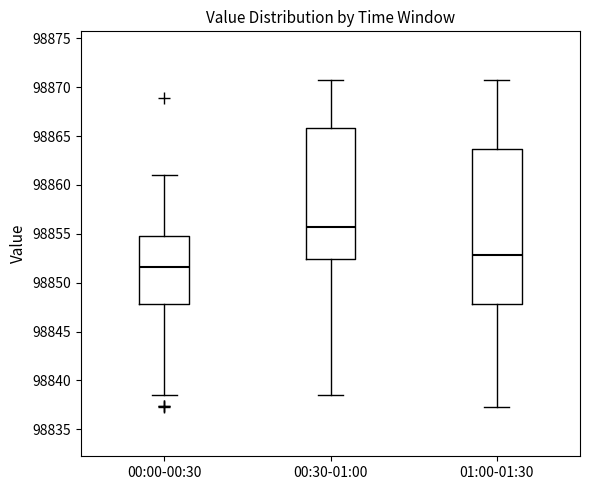

Where does the median line of the box for 00:30-01:00 sit on the y-axis? The values are not printed on the chart, so give them approximately, as read against the axis.

98855.5